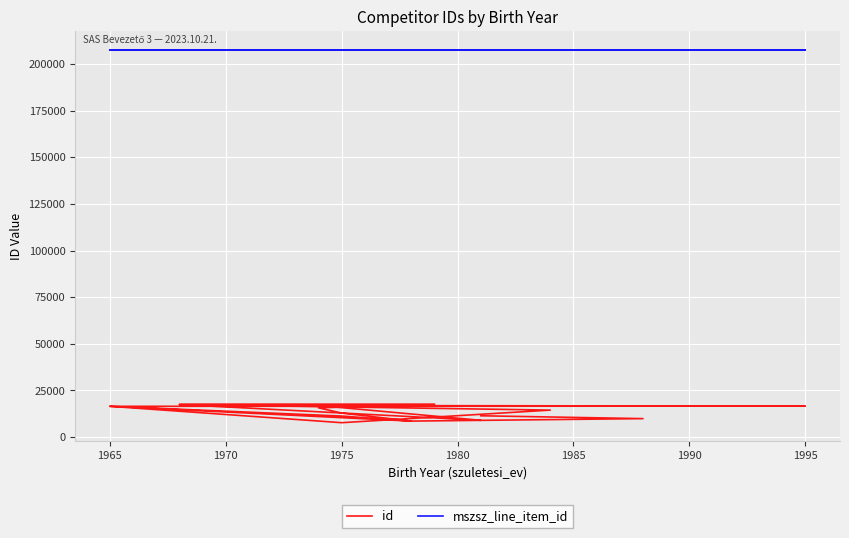

Reading right to left, list all the values displayed in this chart.

id: 11423	9894	8570	11271	16490	16598	16909	8993	17471	17467	15677	12868	8570	16490	7713	14462	17471	17467
mszsz_line_item_id: 207562	207562	207562	207562	207562	207562	207562	207562	207562	207562	207561	207561	207561	207561	207561	207561	207561	207561